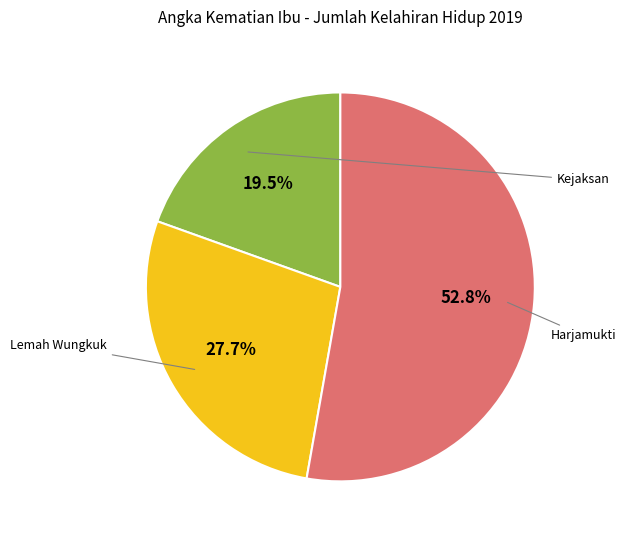

Does any single category account for the majority?

Yes